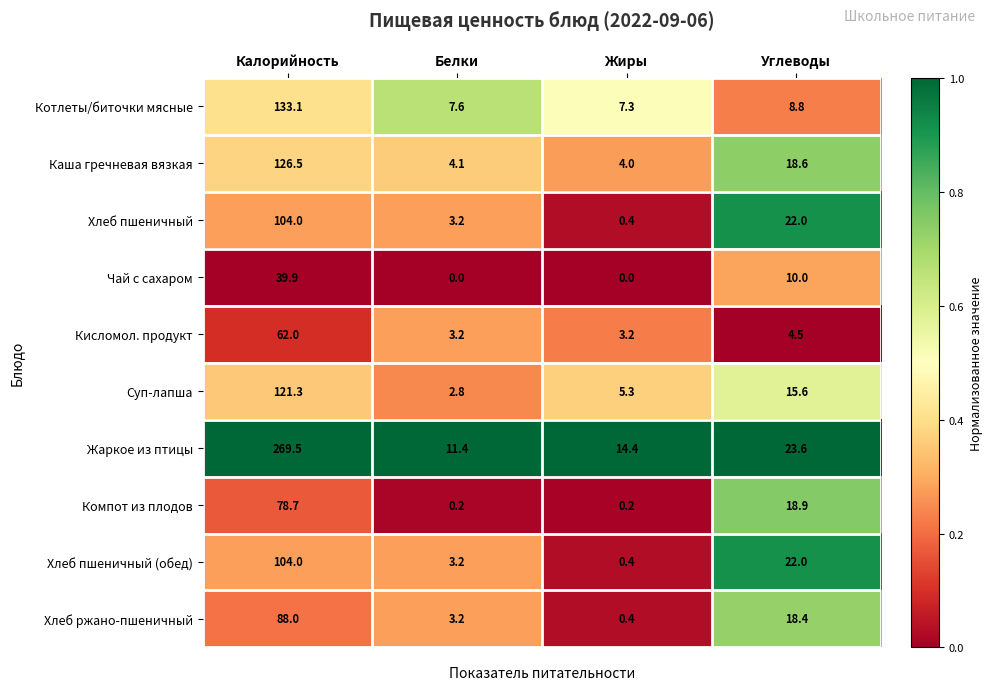

What is the difference between the second highest and minimum values in the Кисломол. продукт series?

1.3